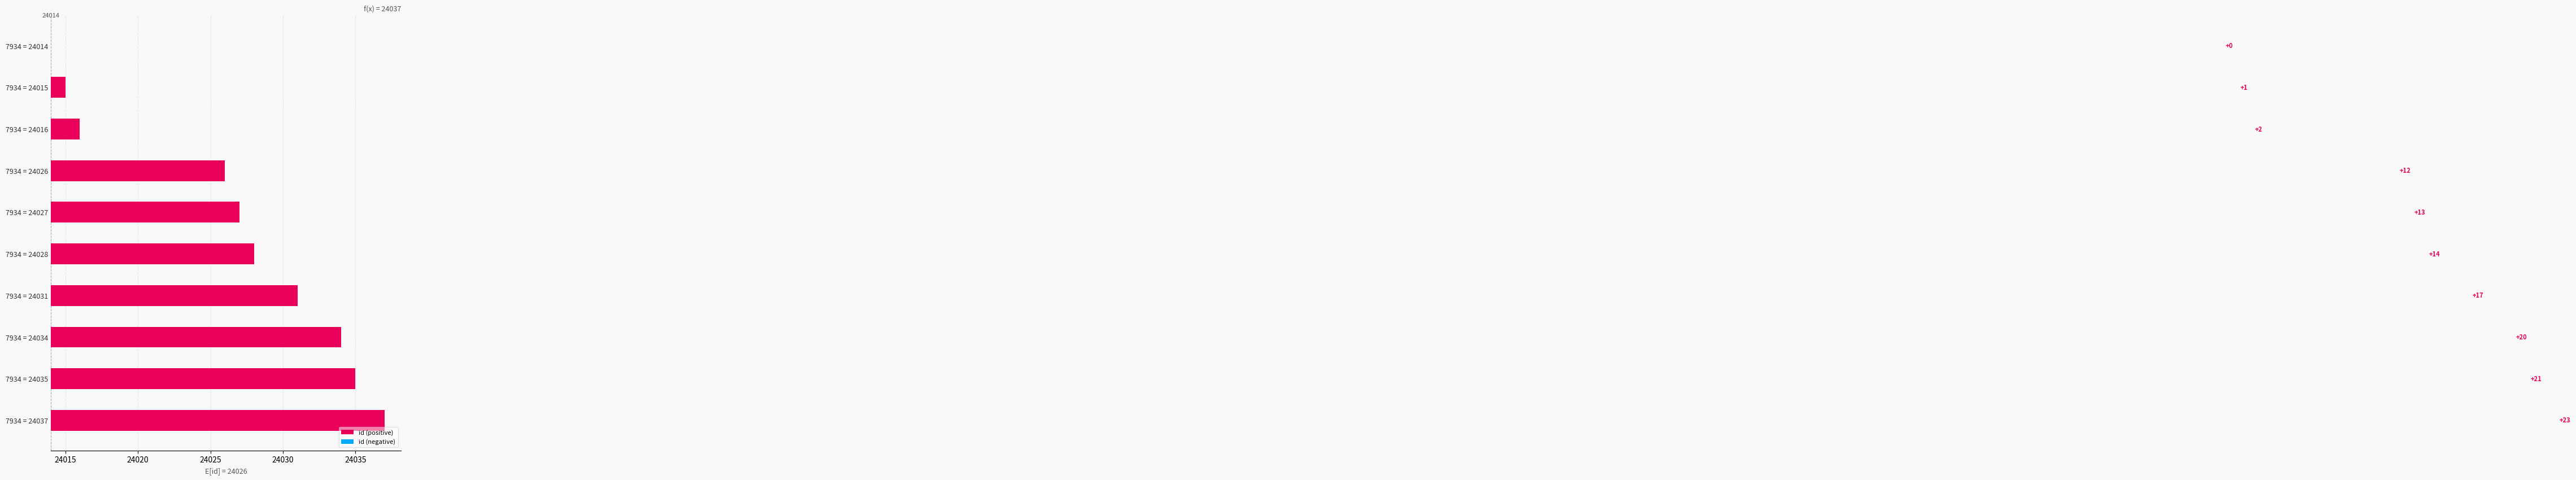

What is the value of the 2nd bar from the left?

1